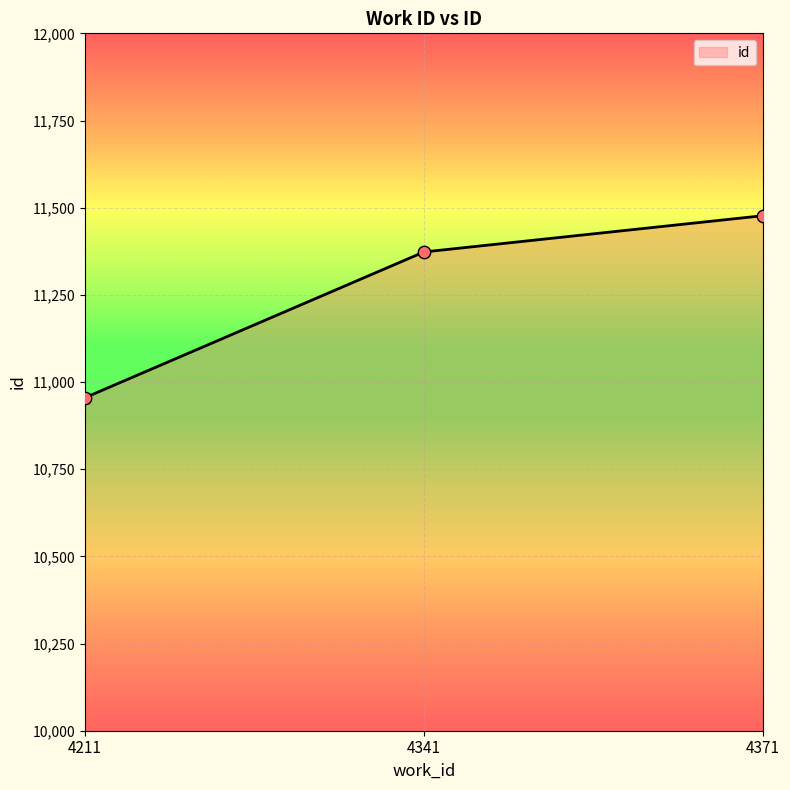

What is the change in value from 4211 to 4341?

+418